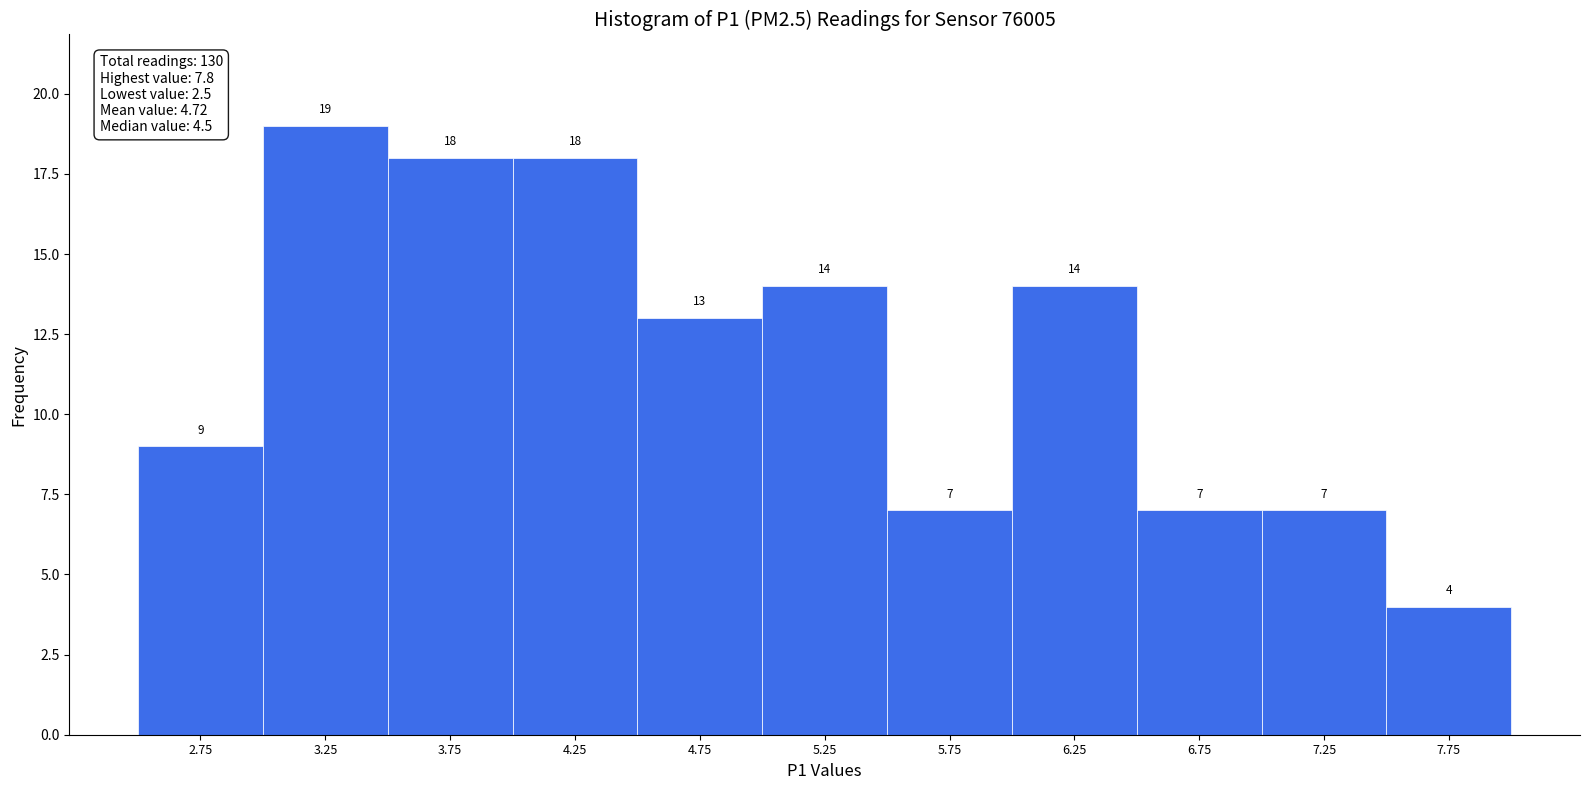

Reading left to right, transcribe this chart: for each bar, give the range it covers on the x-axis and its height.

2.5 to 3.0: 9
3.0 to 3.5: 19
3.5 to 4.0: 18
4.0 to 4.5: 18
4.5 to 5.0: 13
5.0 to 5.5: 14
5.5 to 6.0: 7
6.0 to 6.5: 14
6.5 to 7.0: 7
7.0 to 7.5: 7
7.5 to 8.0: 4